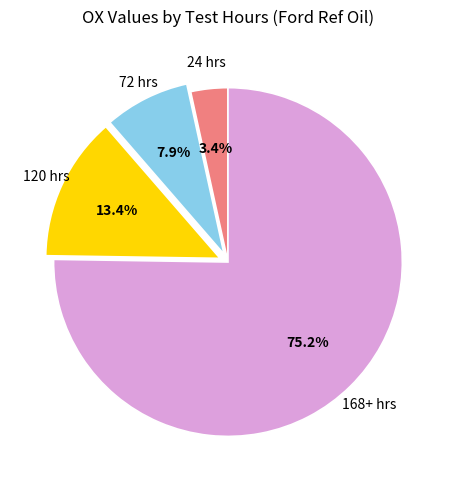

Does any single category account for the majority?

Yes